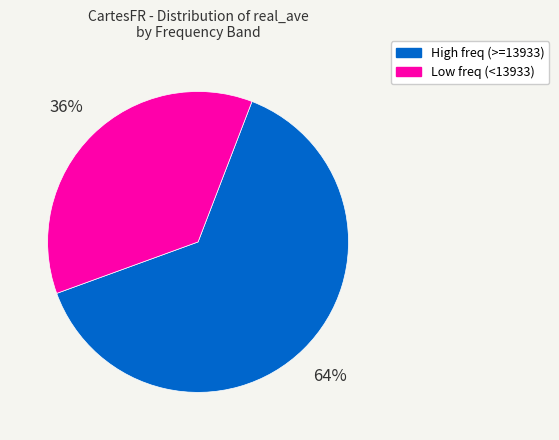

Is there any slice that represents more than half of the pie?

Yes